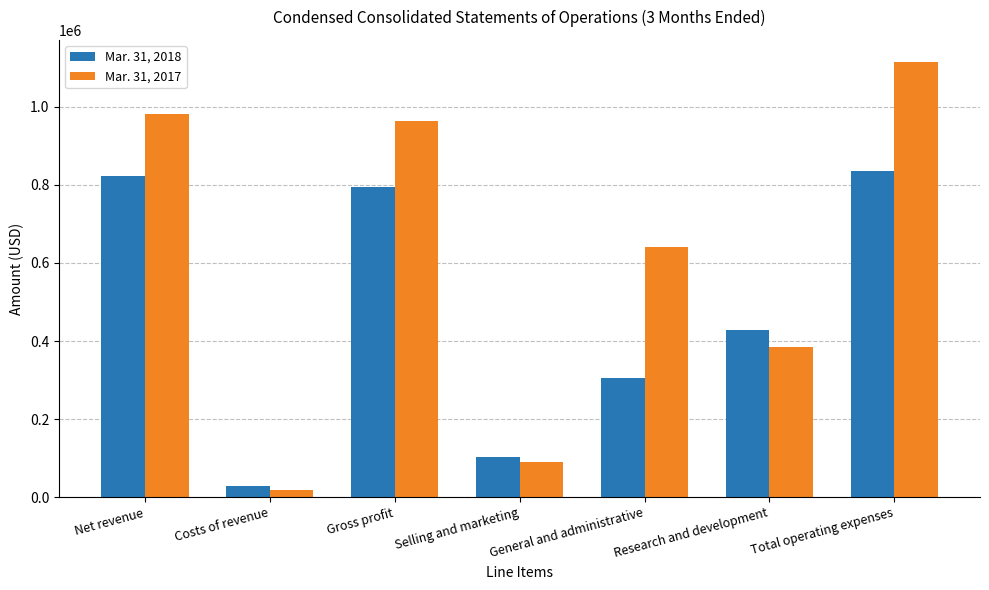

Does the chart contain stacked bars?

No